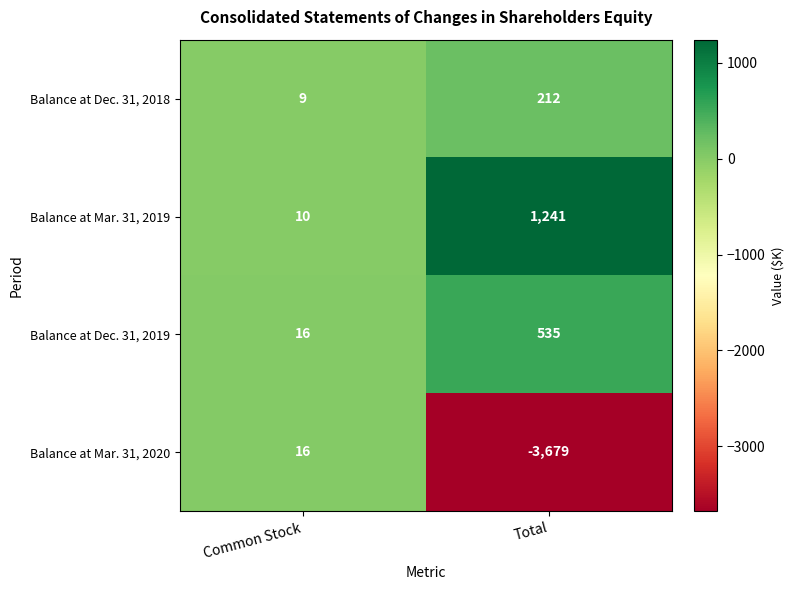

Which series changed the most between Common Stock and Total?

Balance at Mar. 31, 2020